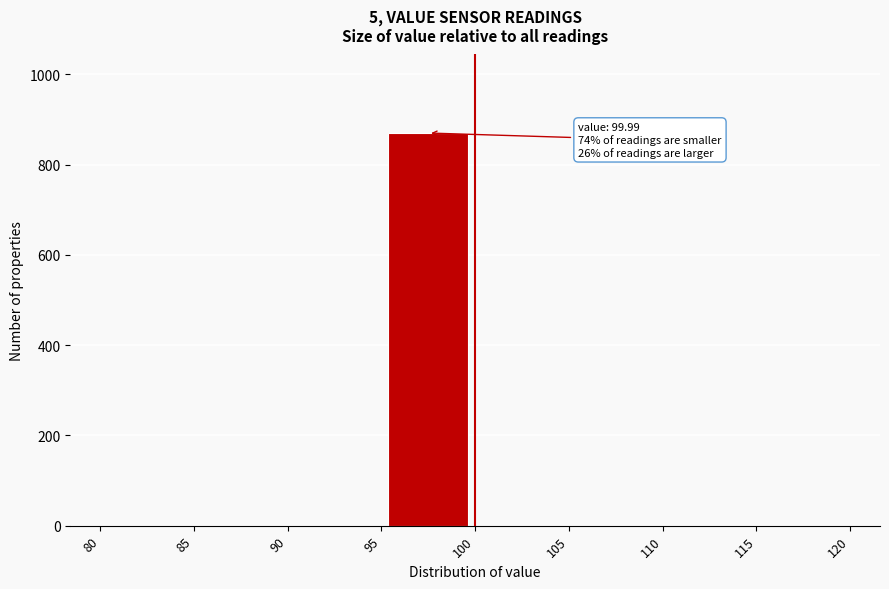

Over which range of the x-axis is the bar tallest?

95 to 100